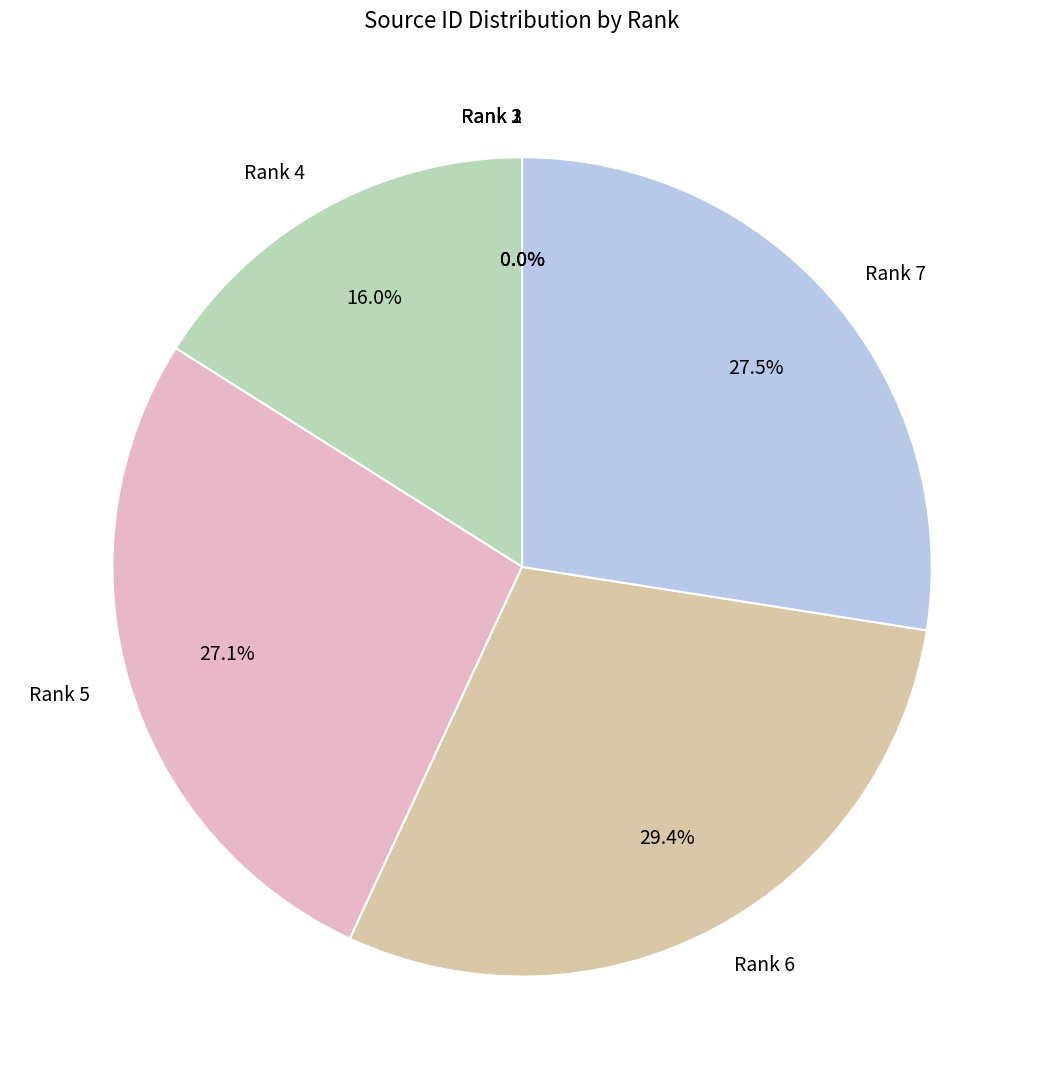

To the nearest percent, what is the average slice percentage?

14%